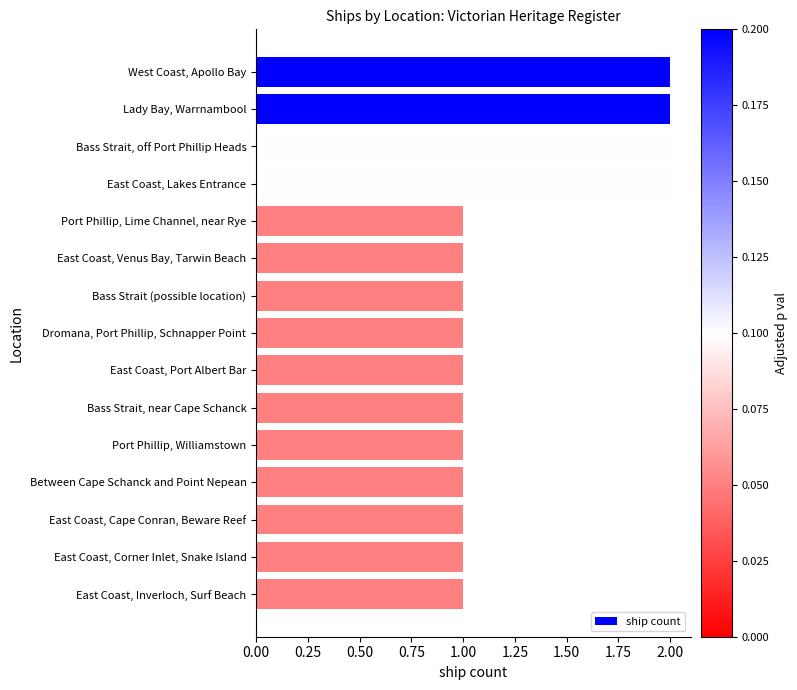

Approximately how many times larger is the value at Dromana, Port Phillip, Schnapper Point compared to West Coast, Apollo Bay?

0.5